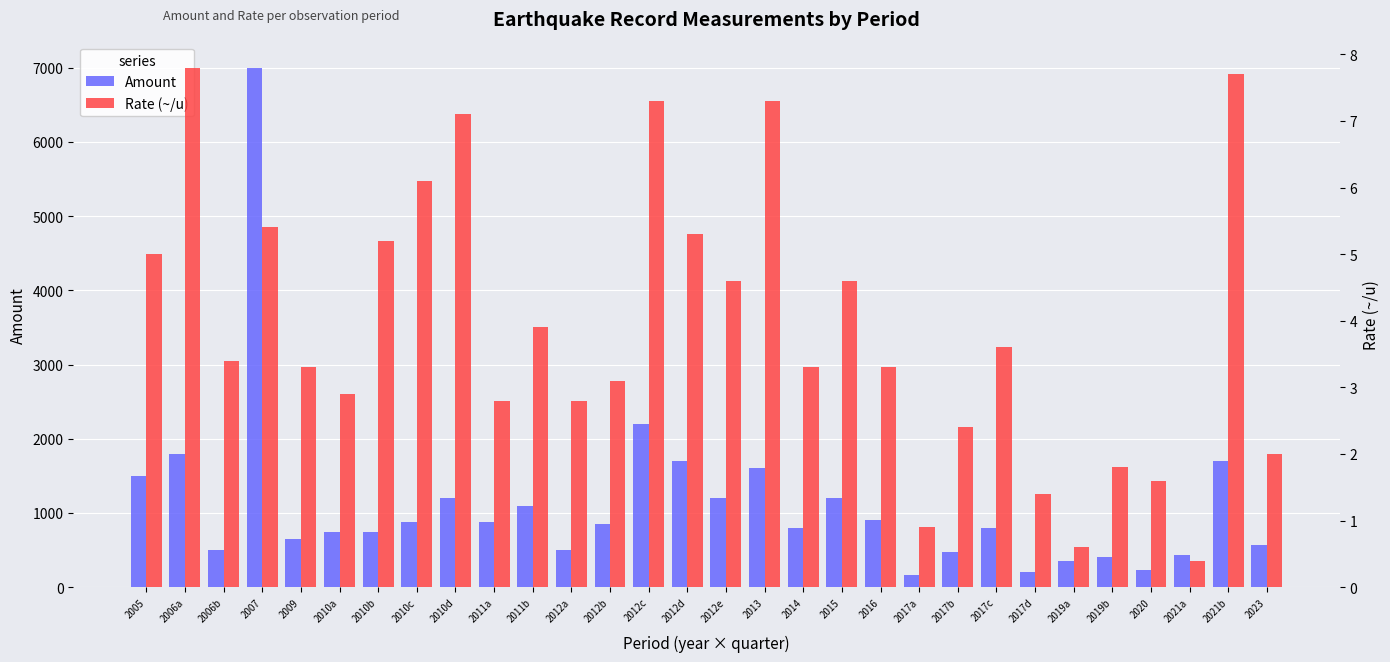

What is the sum of the Amount values at 2012b and 2020?

1080.0